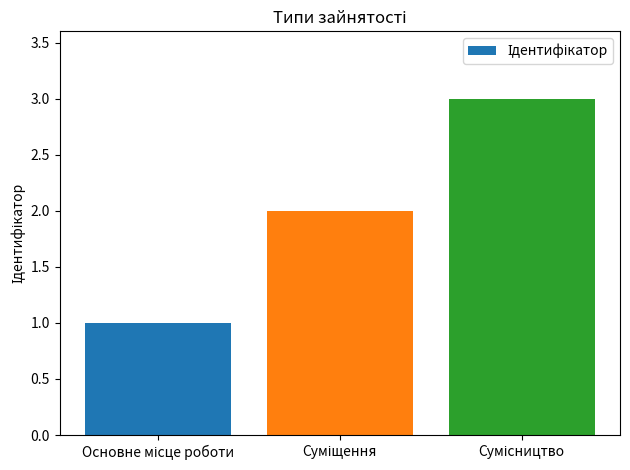

What is the sum of all values?

6